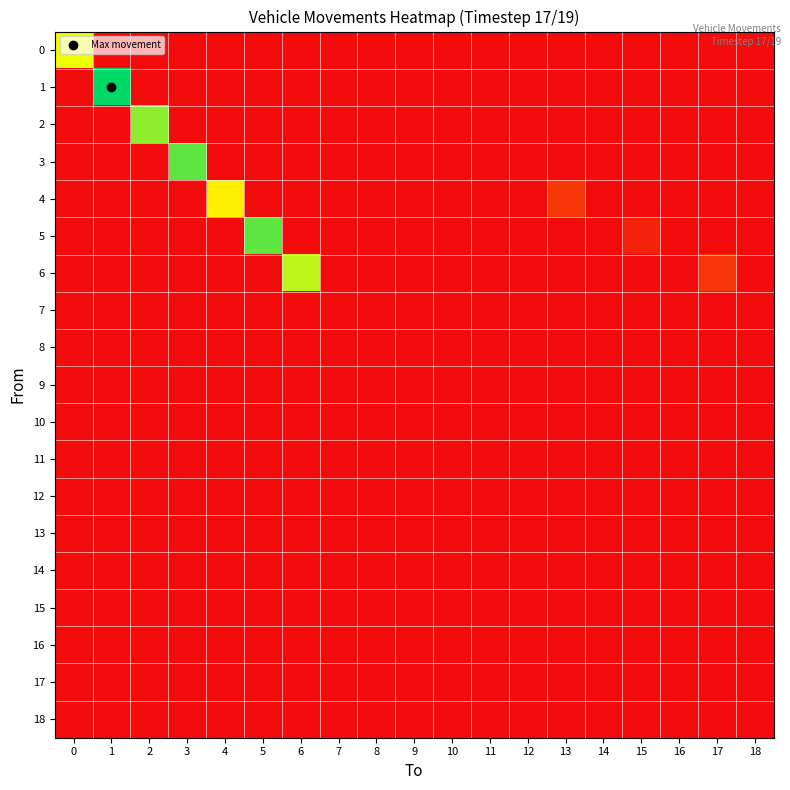

Reading left to right, what are all the values shown in this chart?

0: 0=11	1=0	2=0	3=0	4=0	5=0	6=0	7=0	8=0	9=0	10=0	11=0	12=0	13=0	14=0	15=0	16=0	17=0	18=0
1: 0=0	1=16	2=0	3=0	4=0	5=0	6=0	7=0	8=0	9=0	10=0	11=0	12=0	13=0	14=0	15=0	16=0	17=0	18=0
2: 0=0	1=0	2=13	3=0	4=0	5=0	6=0	7=0	8=0	9=0	10=0	11=0	12=0	13=0	14=0	15=0	16=0	17=0	18=0
3: 0=0	1=0	2=0	3=14	4=0	5=0	6=0	7=0	8=0	9=0	10=0	11=0	12=0	13=0	14=0	15=0	16=0	17=0	18=0
4: 0=0	1=0	2=0	3=0	4=10	5=0	6=0	7=0	8=0	9=0	10=0	11=0	12=0	13=2	14=0	15=0	16=0	17=0	18=0
5: 0=0	1=0	2=0	3=0	4=0	5=14	6=0	7=0	8=0	9=0	10=0	11=0	12=0	13=0	14=0	15=1	16=0	17=0	18=0
6: 0=0	1=0	2=0	3=0	4=0	5=0	6=12	7=0	8=0	9=0	10=0	11=0	12=0	13=0	14=0	15=0	16=0	17=2	18=0
7: 0=0	1=0	2=0	3=0	4=0	5=0	6=0	7=0	8=0	9=0	10=0	11=0	12=0	13=0	14=0	15=0	16=0	17=0	18=0
8: 0=0	1=0	2=0	3=0	4=0	5=0	6=0	7=0	8=0	9=0	10=0	11=0	12=0	13=0	14=0	15=0	16=0	17=0	18=0
9: 0=0	1=0	2=0	3=0	4=0	5=0	6=0	7=0	8=0	9=0	10=0	11=0	12=0	13=0	14=0	15=0	16=0	17=0	18=0
10: 0=0	1=0	2=0	3=0	4=0	5=0	6=0	7=0	8=0	9=0	10=0	11=0	12=0	13=0	14=0	15=0	16=0	17=0	18=0
11: 0=0	1=0	2=0	3=0	4=0	5=0	6=0	7=0	8=0	9=0	10=0	11=0	12=0	13=0	14=0	15=0	16=0	17=0	18=0
12: 0=0	1=0	2=0	3=0	4=0	5=0	6=0	7=0	8=0	9=0	10=0	11=0	12=0	13=0	14=0	15=0	16=0	17=0	18=0
13: 0=0	1=0	2=0	3=0	4=0	5=0	6=0	7=0	8=0	9=0	10=0	11=0	12=0	13=0	14=0	15=0	16=0	17=0	18=0
14: 0=0	1=0	2=0	3=0	4=0	5=0	6=0	7=0	8=0	9=0	10=0	11=0	12=0	13=0	14=0	15=0	16=0	17=0	18=0
15: 0=0	1=0	2=0	3=0	4=0	5=0	6=0	7=0	8=0	9=0	10=0	11=0	12=0	13=0	14=0	15=0	16=0	17=0	18=0
16: 0=0	1=0	2=0	3=0	4=0	5=0	6=0	7=0	8=0	9=0	10=0	11=0	12=0	13=0	14=0	15=0	16=0	17=0	18=0
17: 0=0	1=0	2=0	3=0	4=0	5=0	6=0	7=0	8=0	9=0	10=0	11=0	12=0	13=0	14=0	15=0	16=0	17=0	18=0
18: 0=0	1=0	2=0	3=0	4=0	5=0	6=0	7=0	8=0	9=0	10=0	11=0	12=0	13=0	14=0	15=0	16=0	17=0	18=0